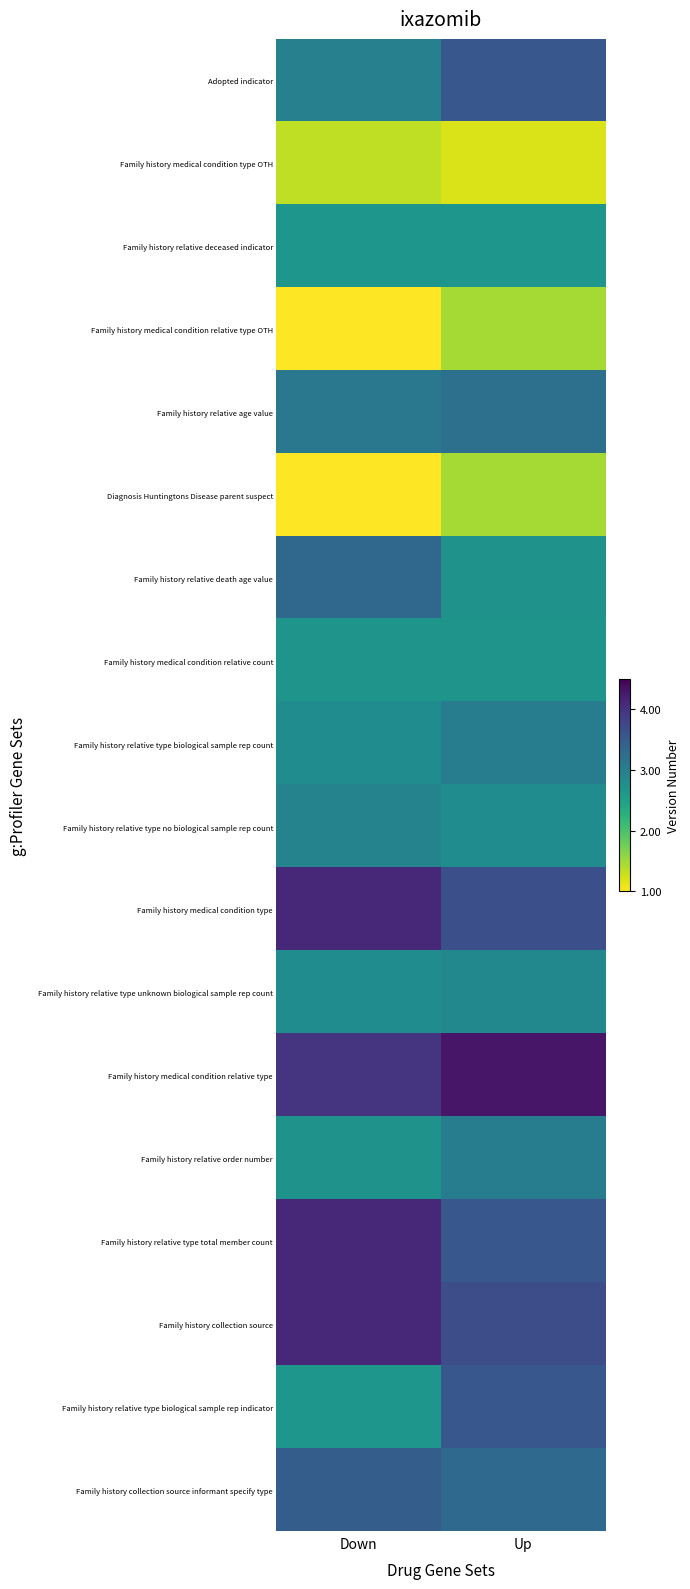

At which category is the sum across all series the highest?

Up